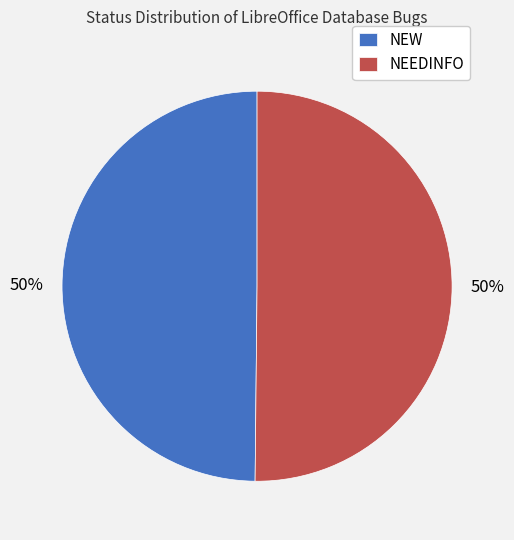

What percentage is the NEEDINFO slice, to the nearest percent?

50%